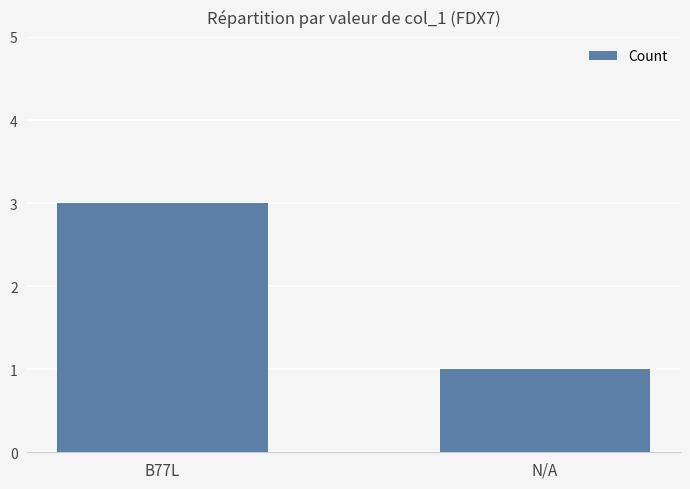

Which has a higher value, N/A or B77L?

B77L